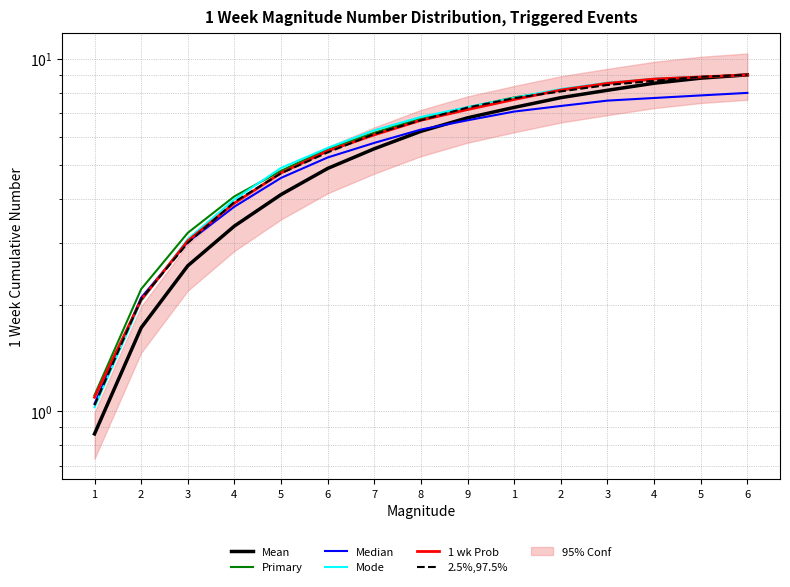

Does the chart display data point markers on the line(s)?

No